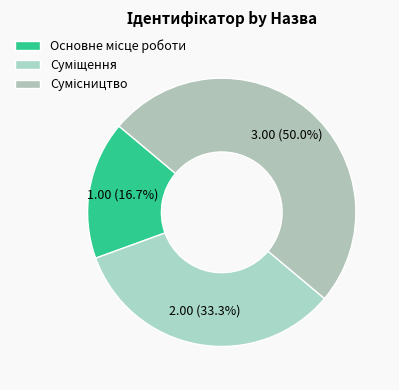

Count the number of slices in the pie.

3